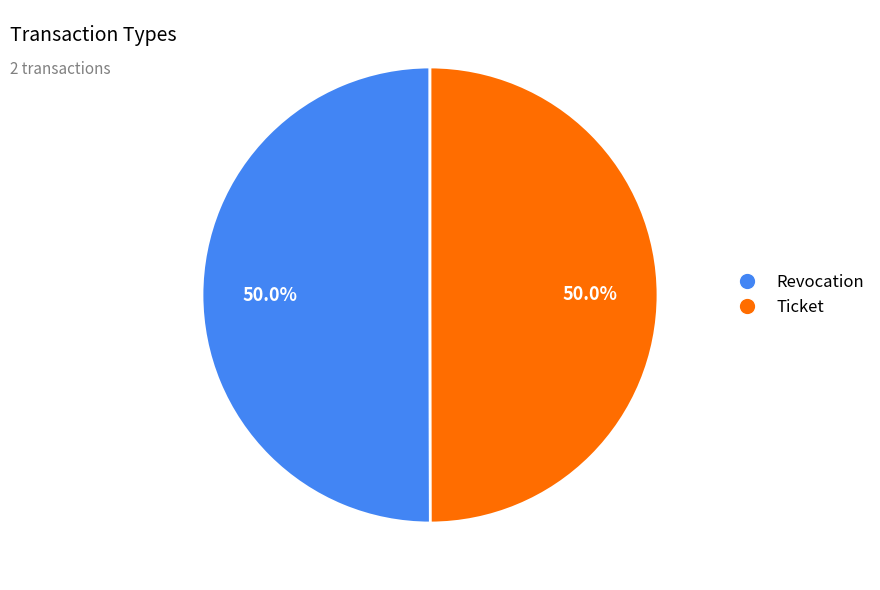

Approximately how many times larger is the value at Ticket compared to Revocation?

1.0